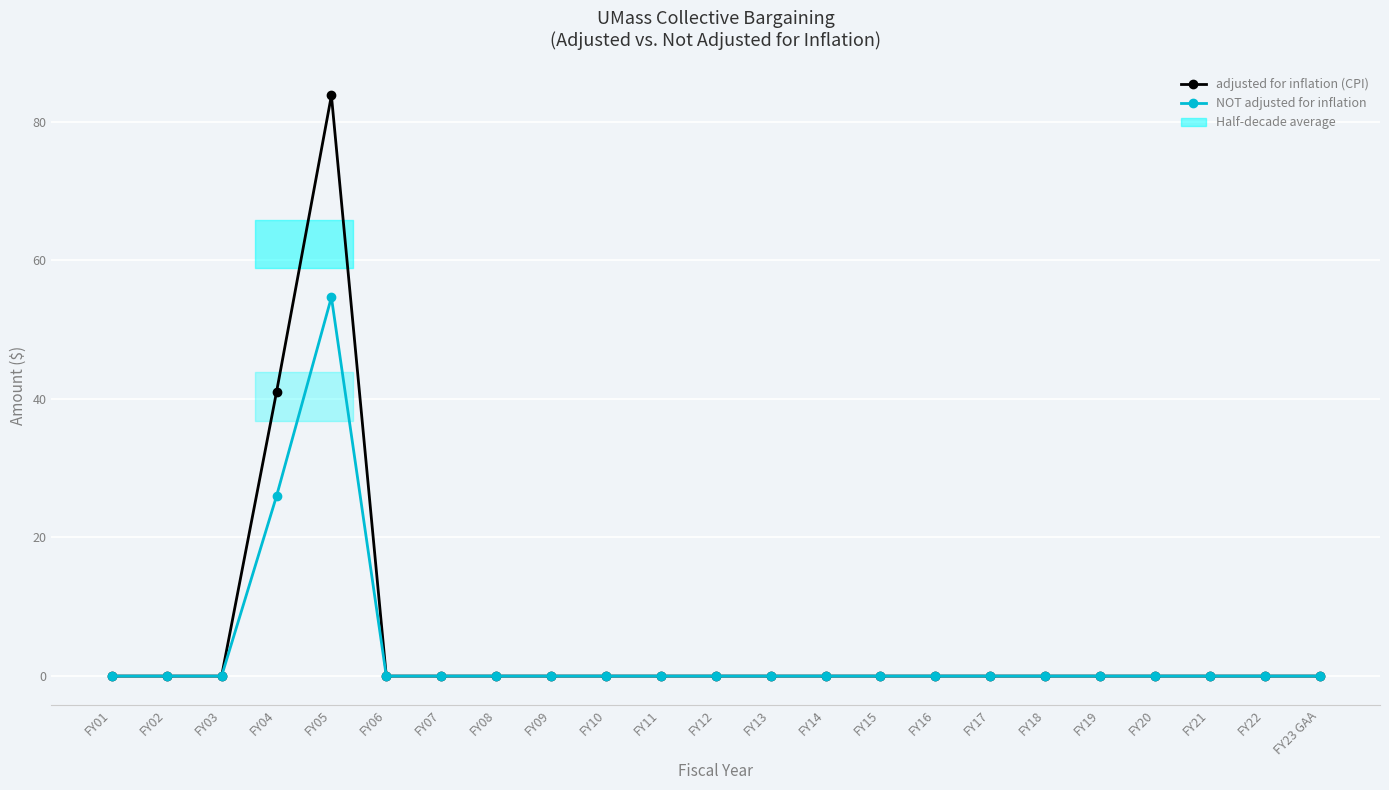

At how many categories does at least one series exceed 19?

2